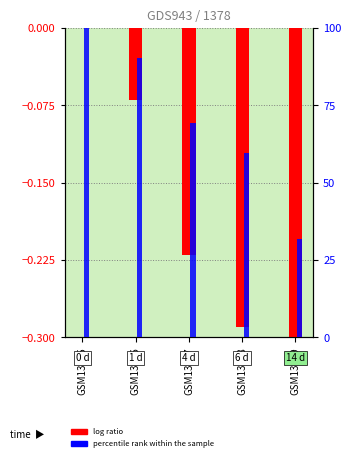

How many bars are there in total?

10